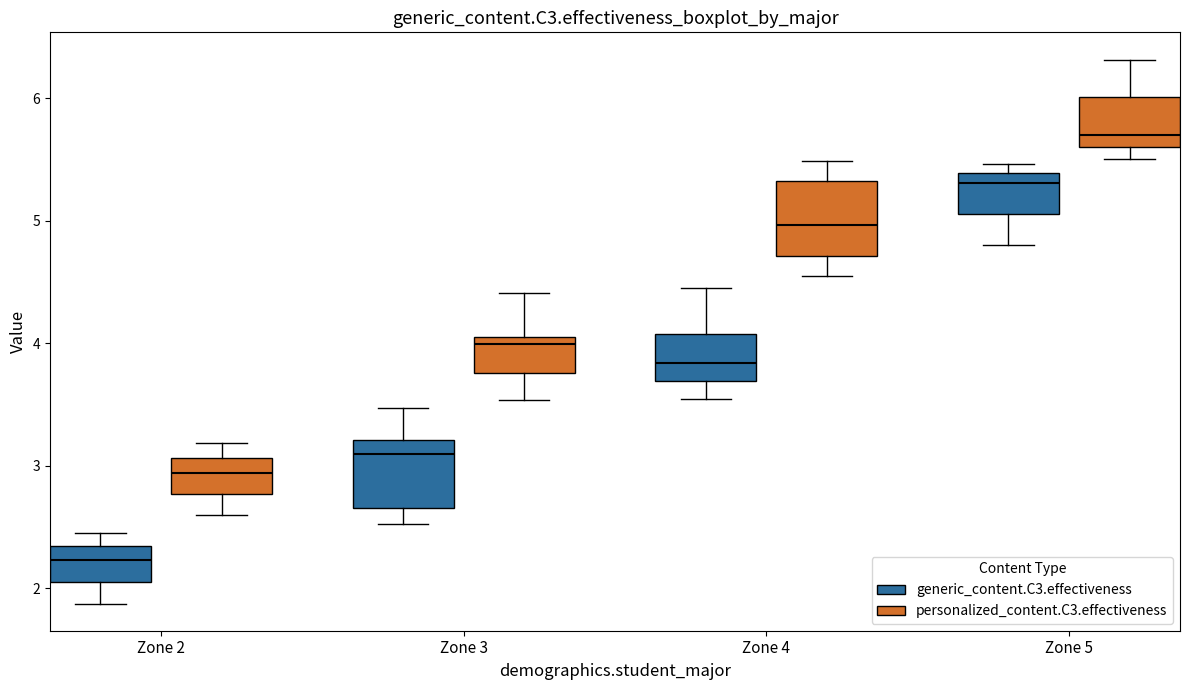

Reading left to right, transcribe this box plot: for each box, give where its median line is, the range the box spans, and where its two whiskers end, as read against the y-axis. The values are not printed on the chart, so give them approximately, as read against the axis.

Zone 2 (generic_content.C3.effectiveness): median 2.2, box 2.1 to 2.3, whiskers 1.9 to 2.5
Zone 2 (personalized_content.C3.effectiveness): median 2.9, box 2.8 to 3.1, whiskers 2.6 to 3.2
Zone 3 (generic_content.C3.effectiveness): median 3.1, box 2.7 to 3.2, whiskers 2.5 to 3.5
Zone 3 (personalized_content.C3.effectiveness): median 4.0 (just below the box's upper edge), box 3.8 to 4.0, whiskers 3.5 to 4.4
Zone 4 (generic_content.C3.effectiveness): median 3.8, box 3.7 to 4.1, whiskers 3.5 to 4.4
Zone 4 (personalized_content.C3.effectiveness): median 5.0, box 4.7 to 5.3, whiskers 4.5 to 5.5
Zone 5 (generic_content.C3.effectiveness): median 5.3, box 5.1 to 5.4, whiskers 4.8 to 5.5
Zone 5 (personalized_content.C3.effectiveness): median 5.7, box 5.6 to 6.0, whiskers 5.5 to 6.3